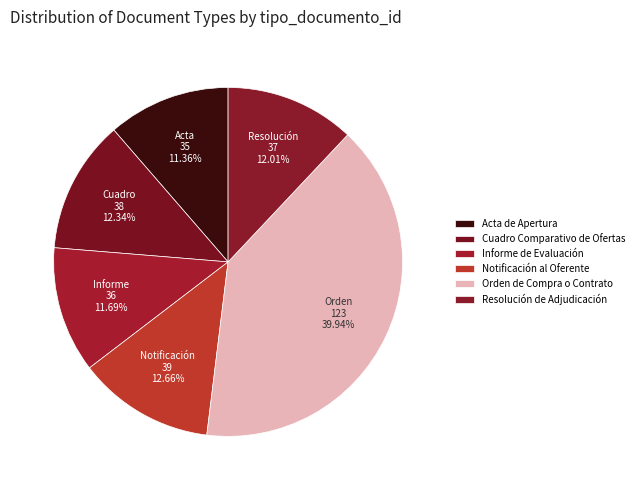

Is there a majority slice in this chart?

No